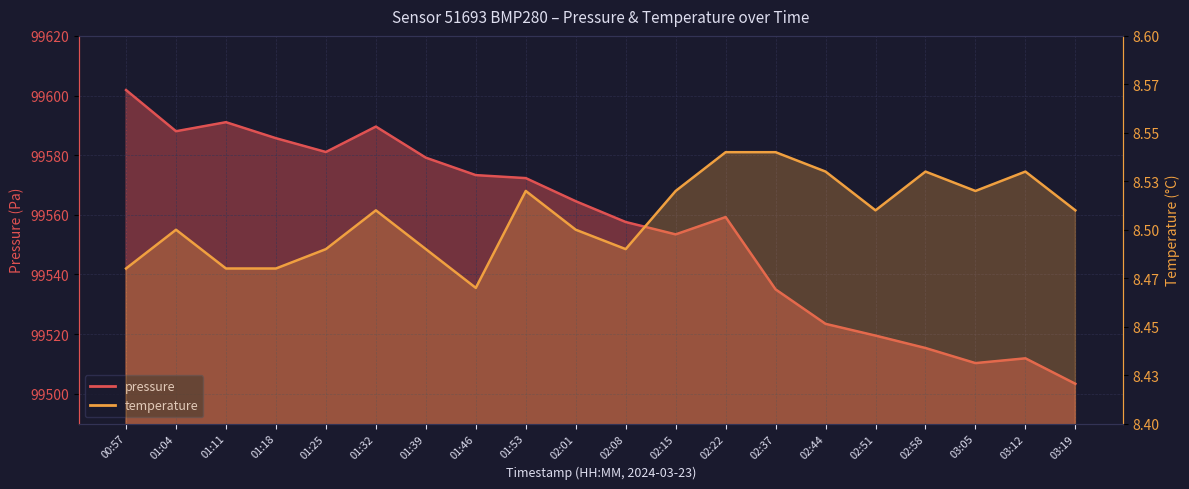

In temperature, how many points are higher than both neighbors (excluding endpoints)?

5